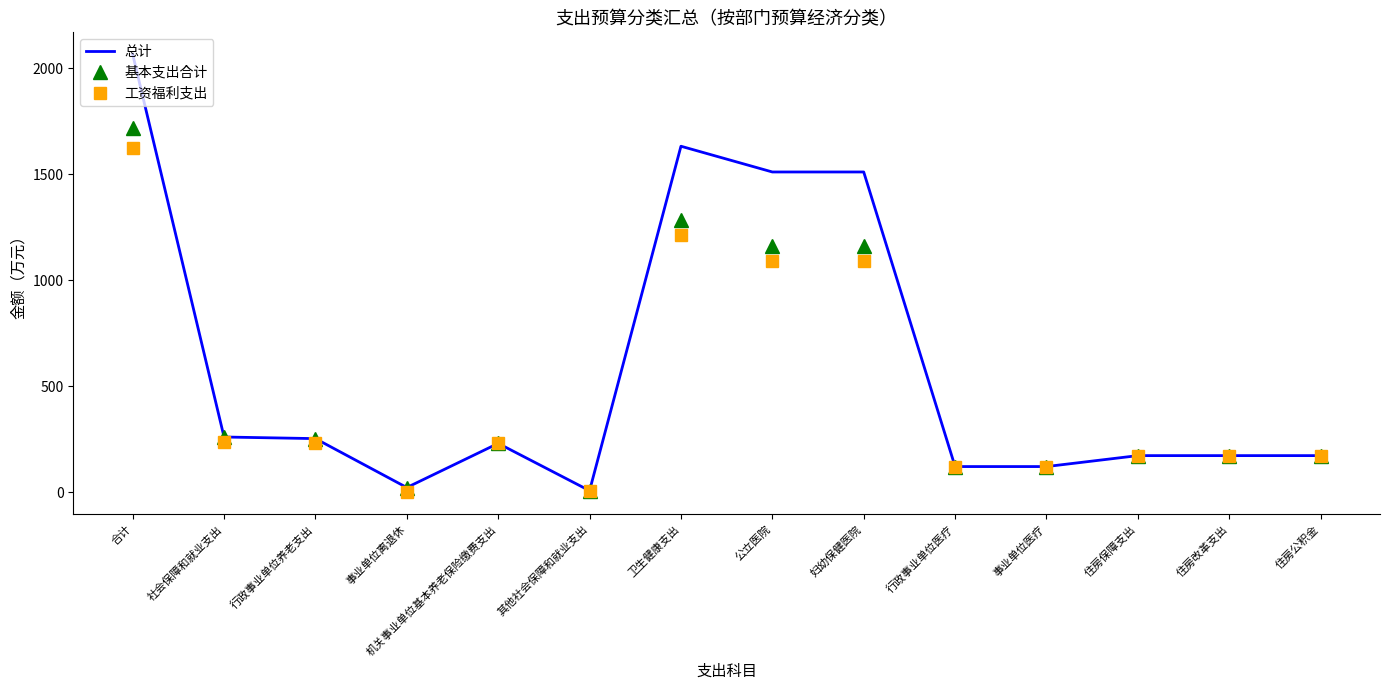

Rank the series by their maximum value, from lowest to highest.

工资福利支出, 基本支出合计, 总计